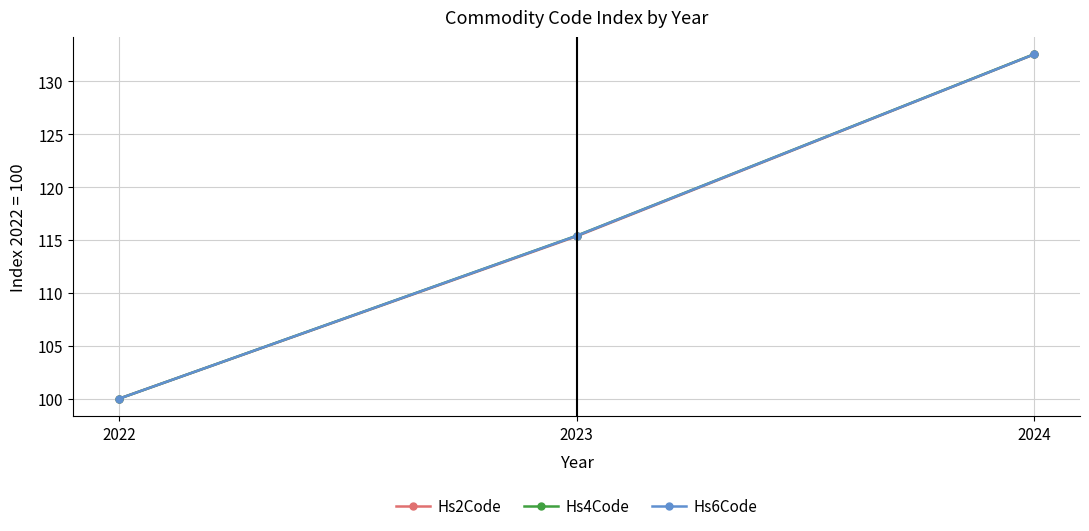

List the series in order of their overall mean, highest first.

Hs4Code, Hs6Code, Hs2Code